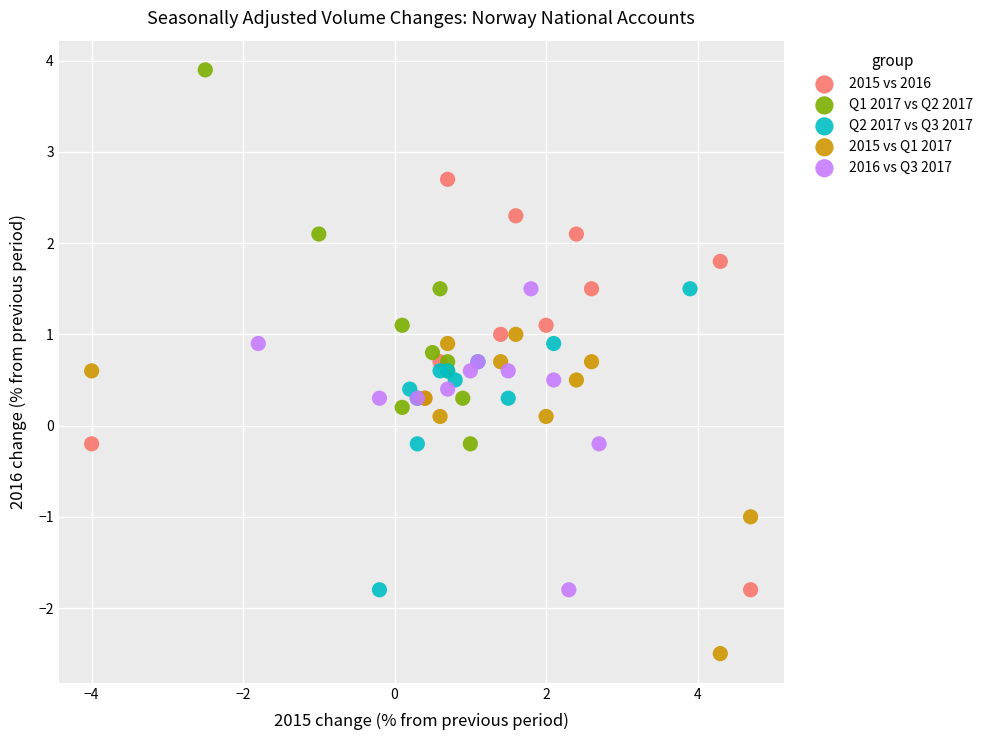

What are all the series names shown in the legend?

2015 vs 2016, Q1 2017 vs Q2 2017, Q2 2017 vs Q3 2017, 2015 vs Q1 2017, 2016 vs Q3 2017